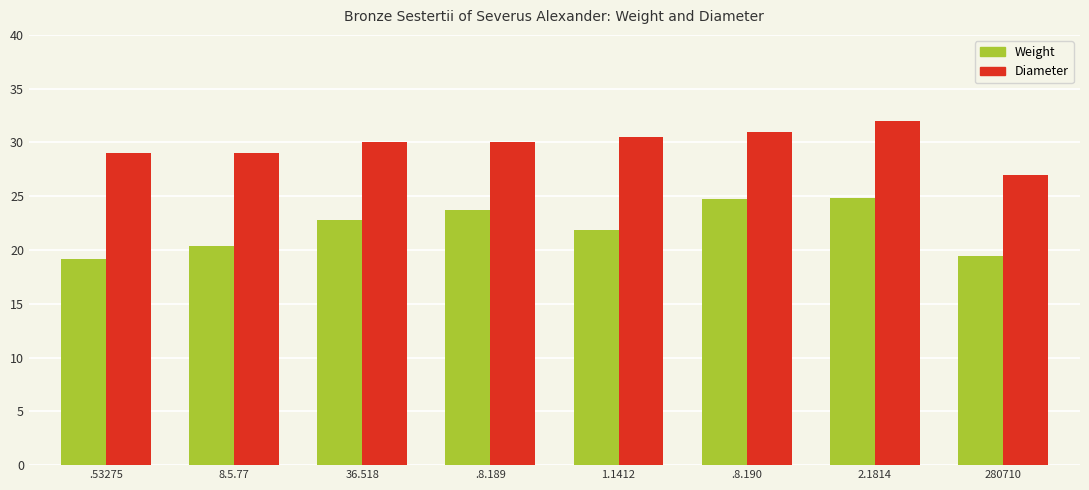

Which series has the largest total across all categories?

Diameter